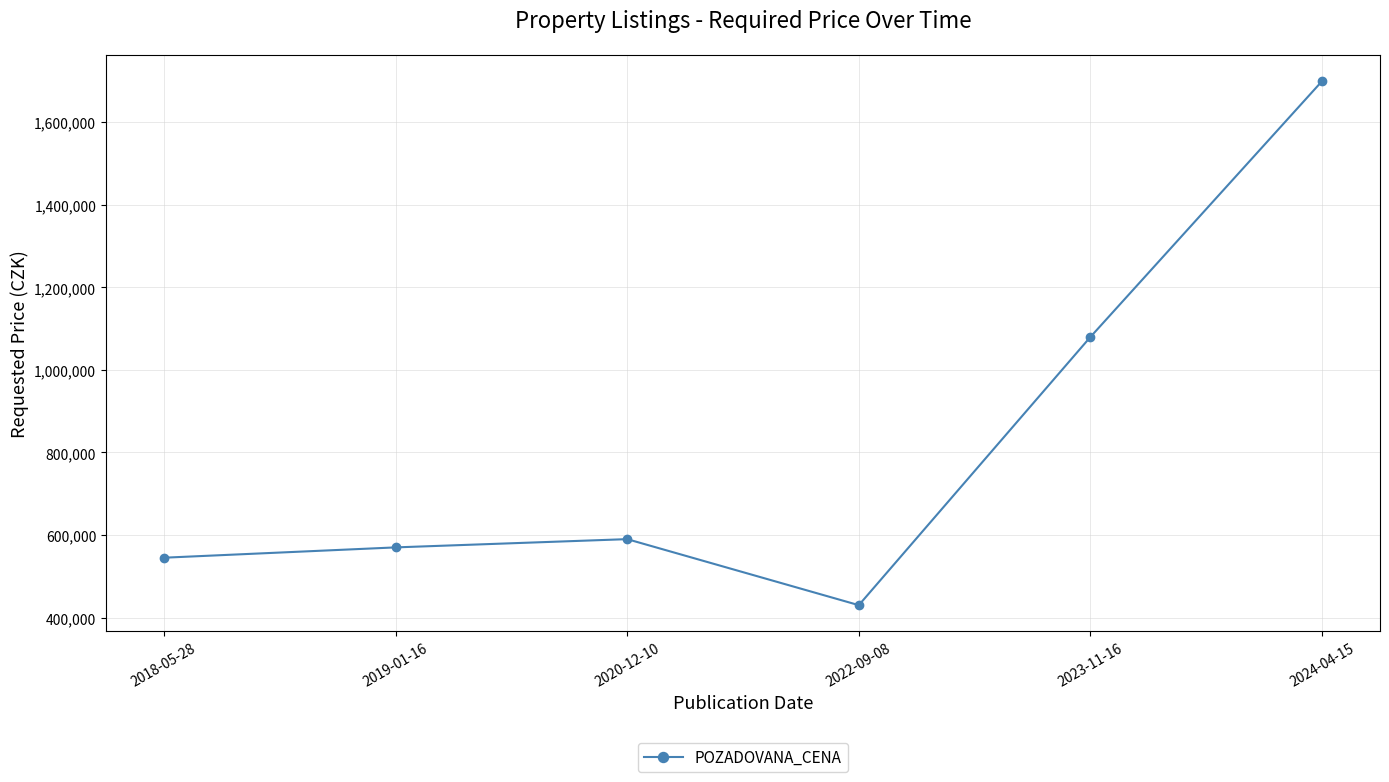

Where is the first local maximum?

2020-12-10